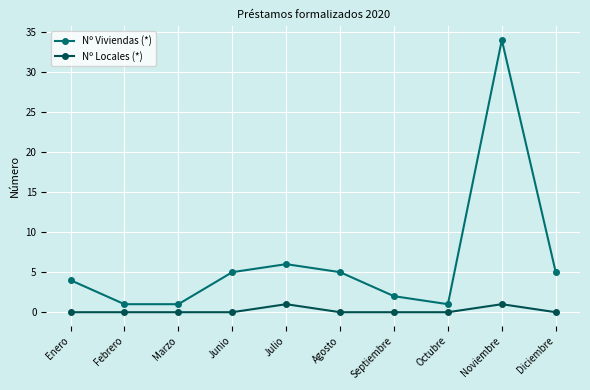

True or false: Nº Locales (*) and Nº Viviendas (*) intersect in this chart.

False